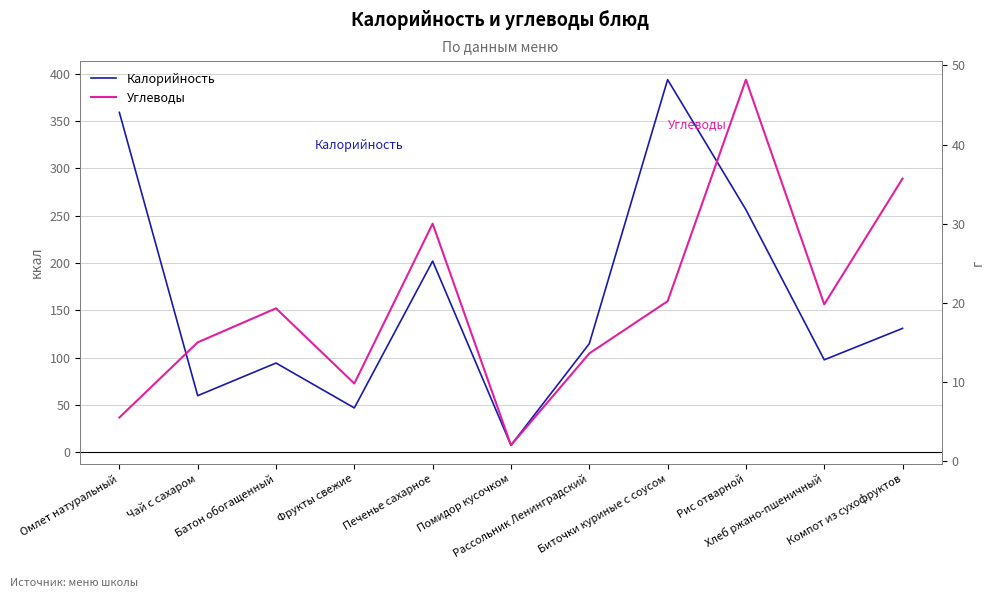

Which label corresponds to the smallest value in the chart?

Помидор кусочком